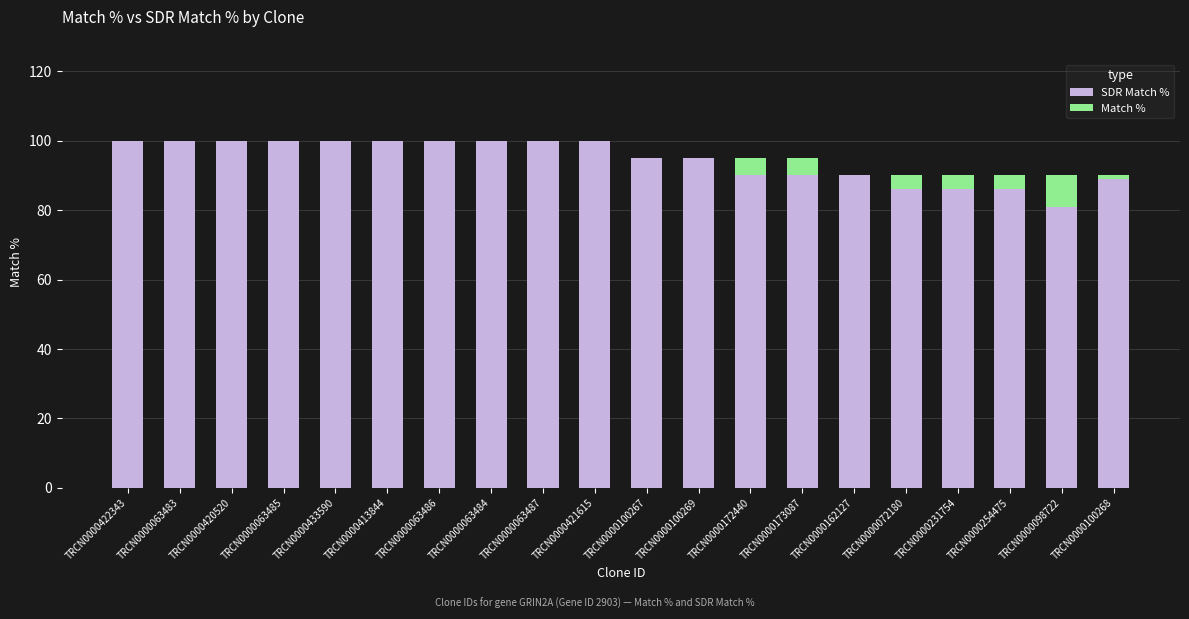

What are all the series names shown in the legend?

SDR Match %, Match %